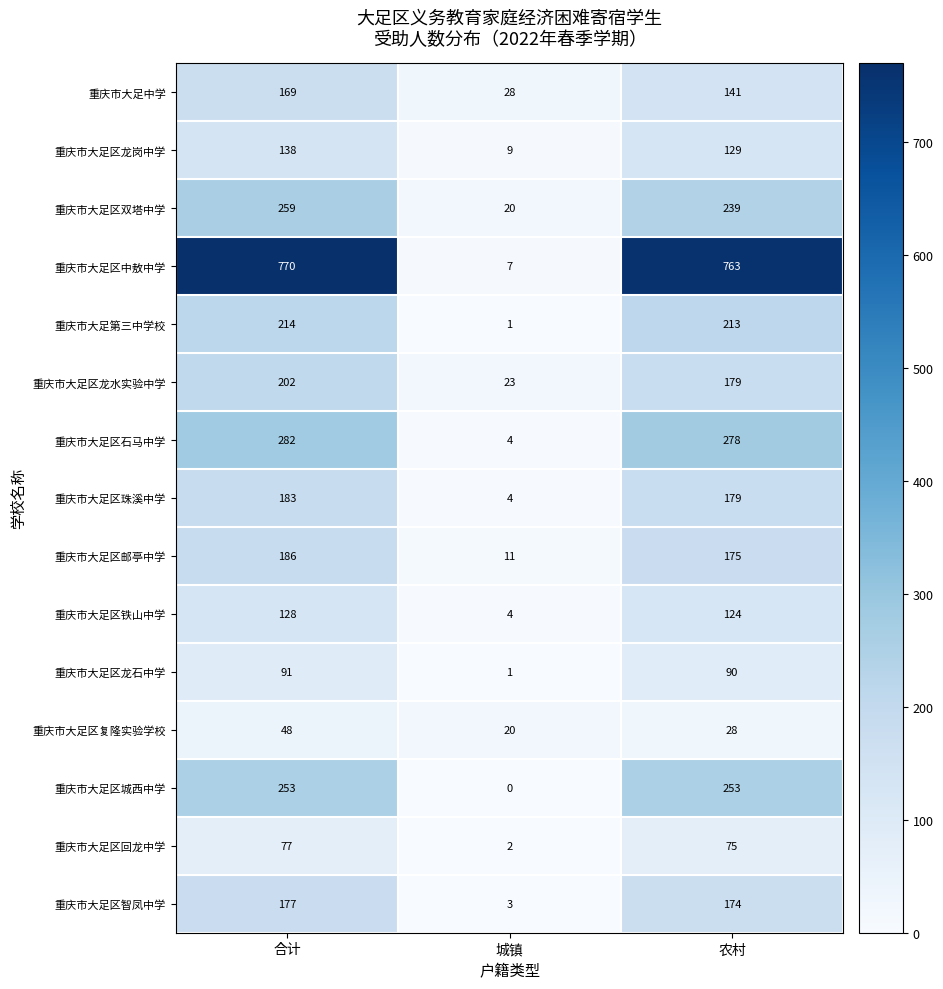

What is the difference between the highest and lowest values at 城镇?

28